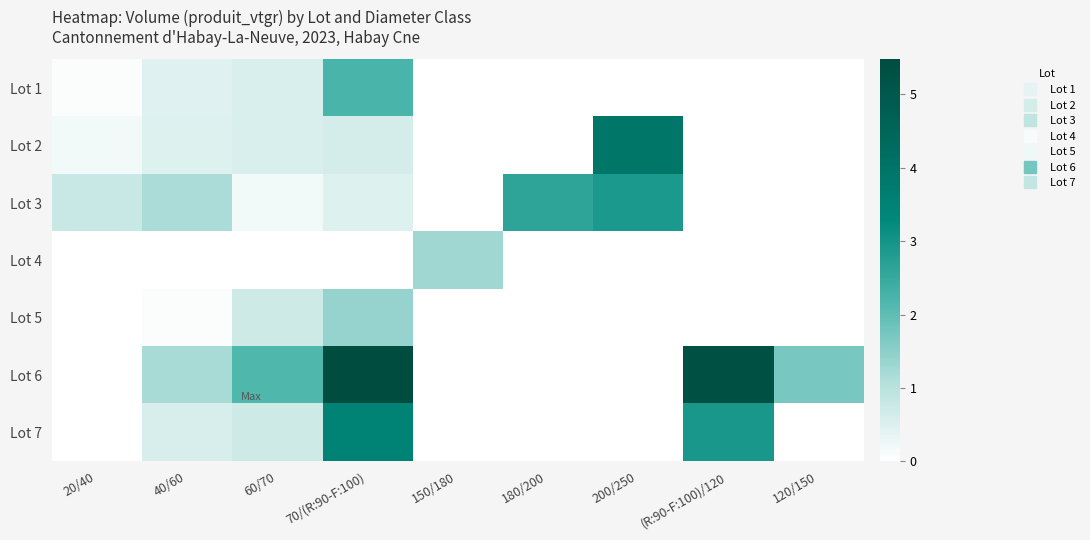

How many series are shown in this chart?

7